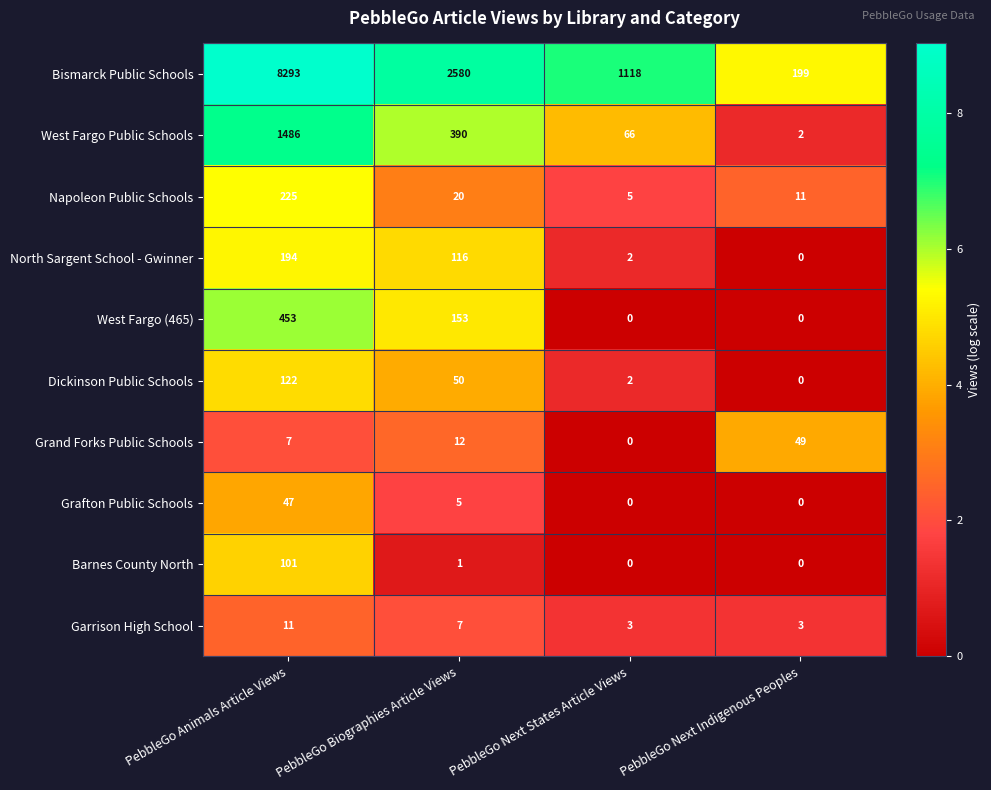

What is the difference between the maximum and minimum values in the Garrison High School series?

8